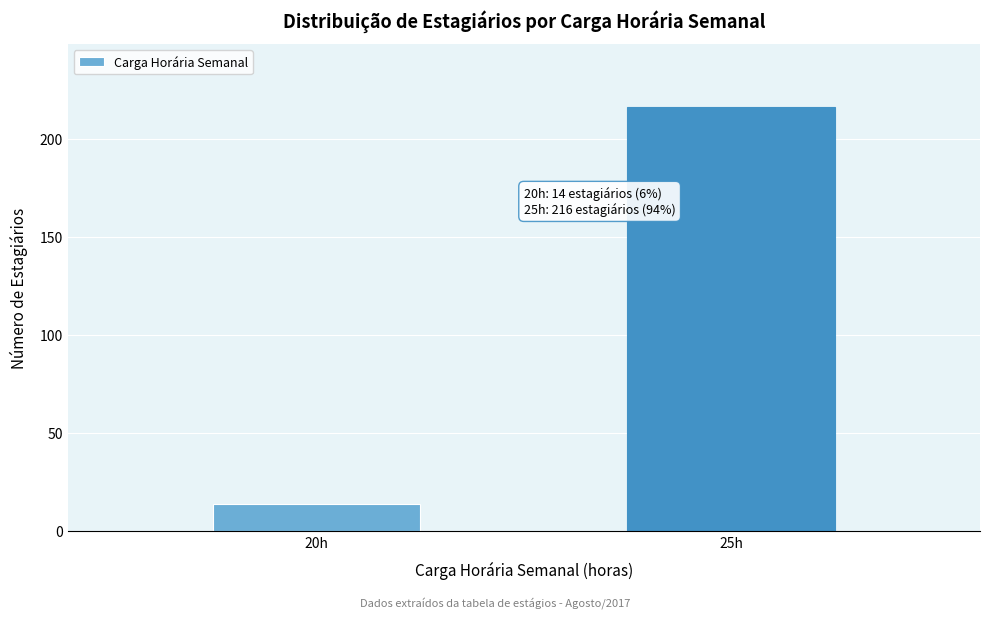

Reading right to left, list all the values displayed in this chart.

25h=216	20h=14